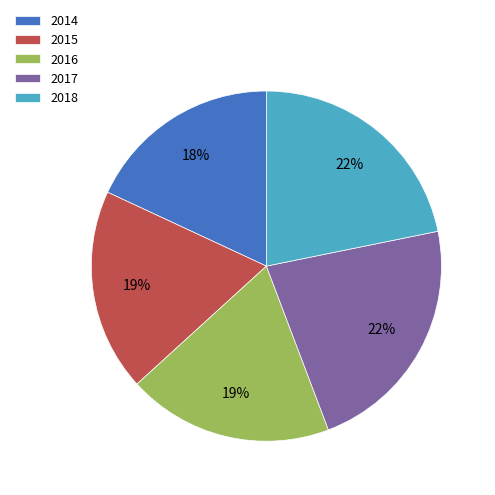

Approximately how many times larger is the value at 2015 compared to 2018?

0.9